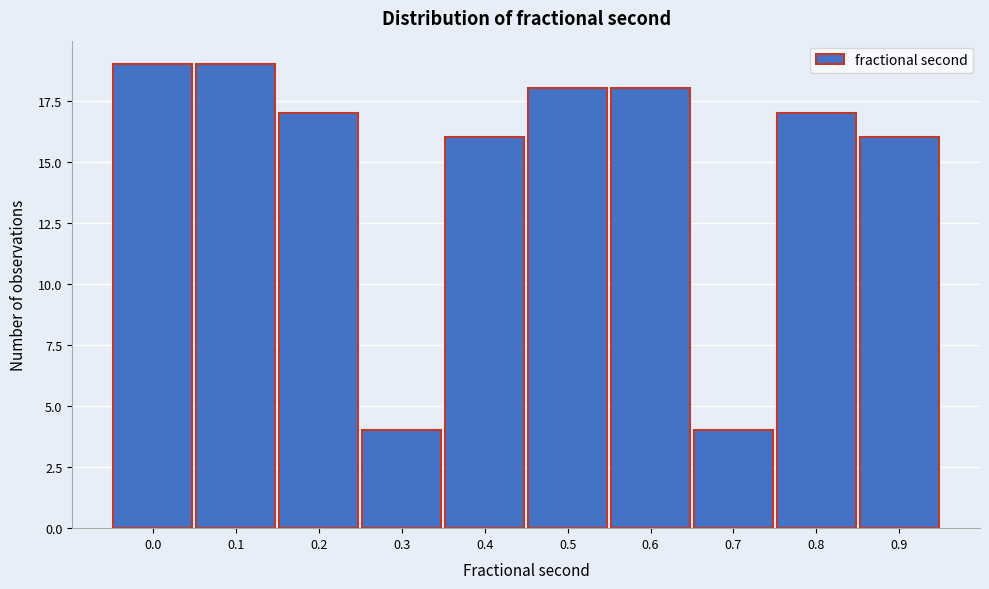

Reading left to right, transcribe all the data shown in this chart.

19	19	17	4	16	18	18	4	17	16